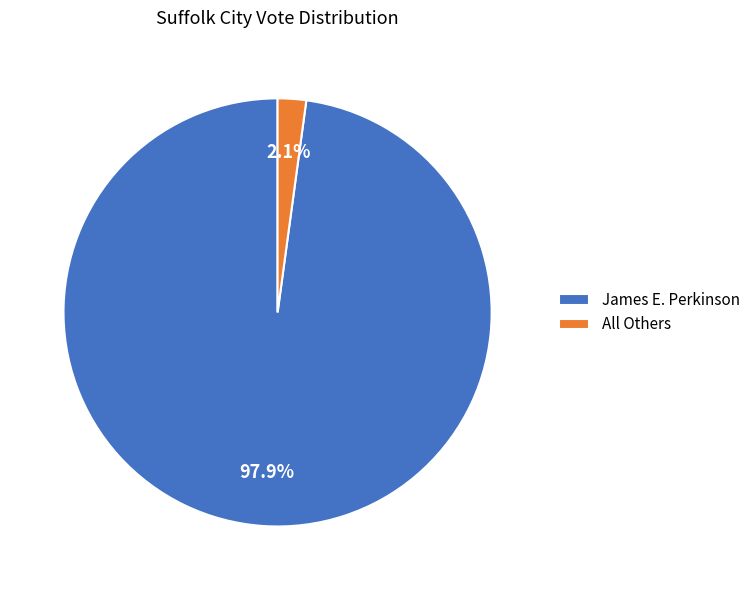

Between James E. Perkinson and All Others, which is larger?

James E. Perkinson